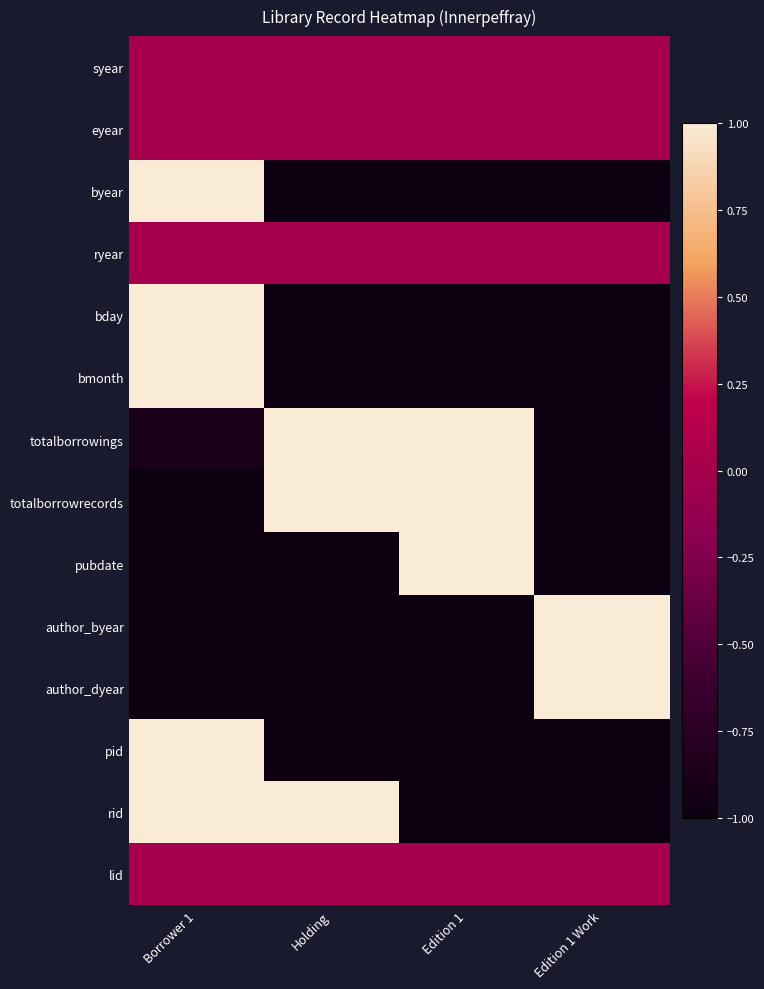

What is the smallest value displayed?

-1.0